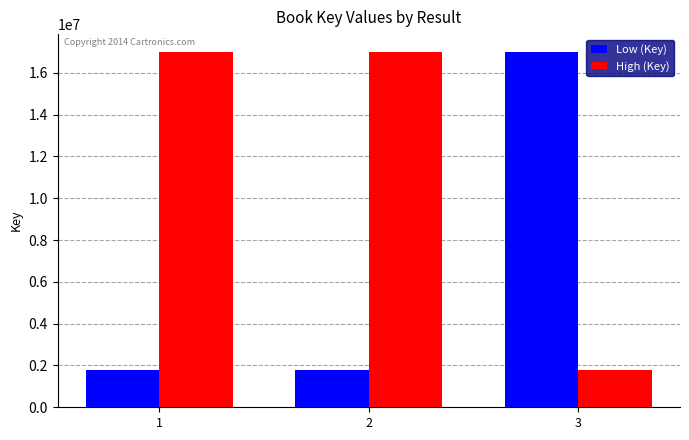

What is the average value of the Low (Key) series?

6839119